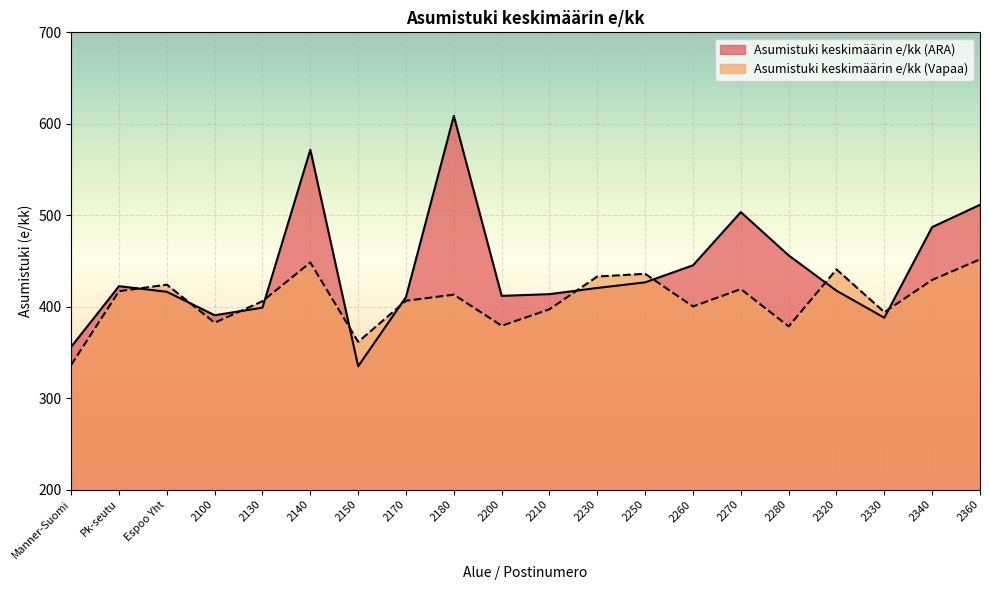

At which label does Asumistuki keskimäärin e/kk (ARA) reach its minimum?

2150